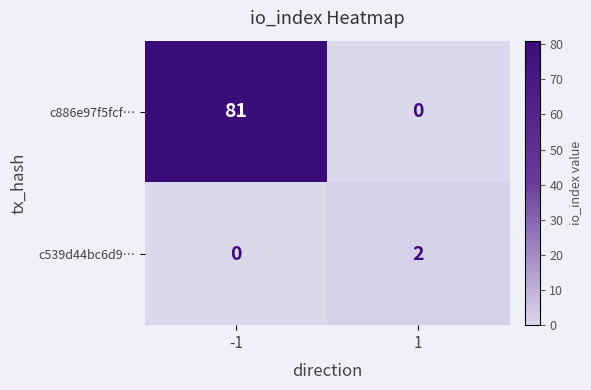

Which series has the largest total across all categories?

c886e97f5fcf…